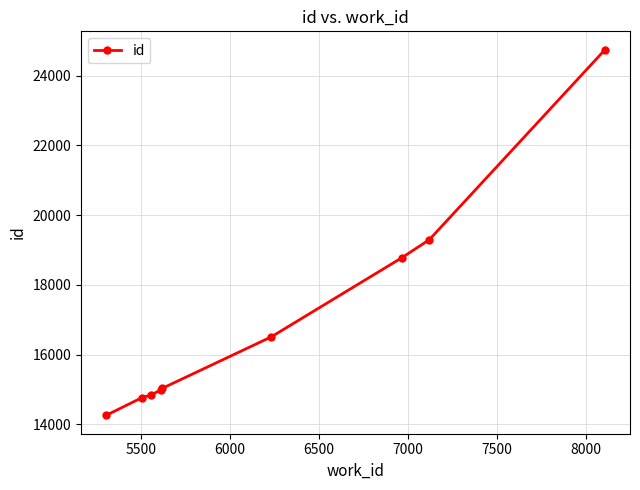

What is the maximum value shown in the chart?

24748